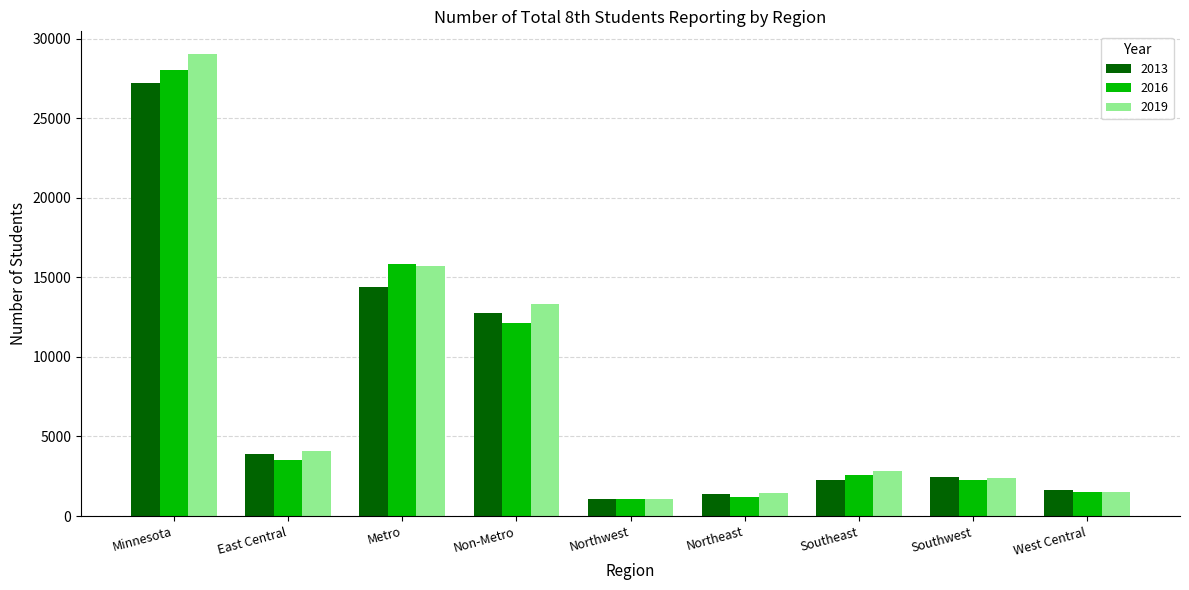

What is the average value of the 2013 series?

7460